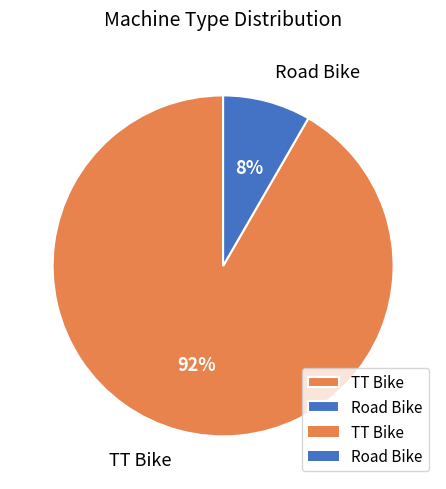

What is the largest slice in the pie chart?

TT Bike